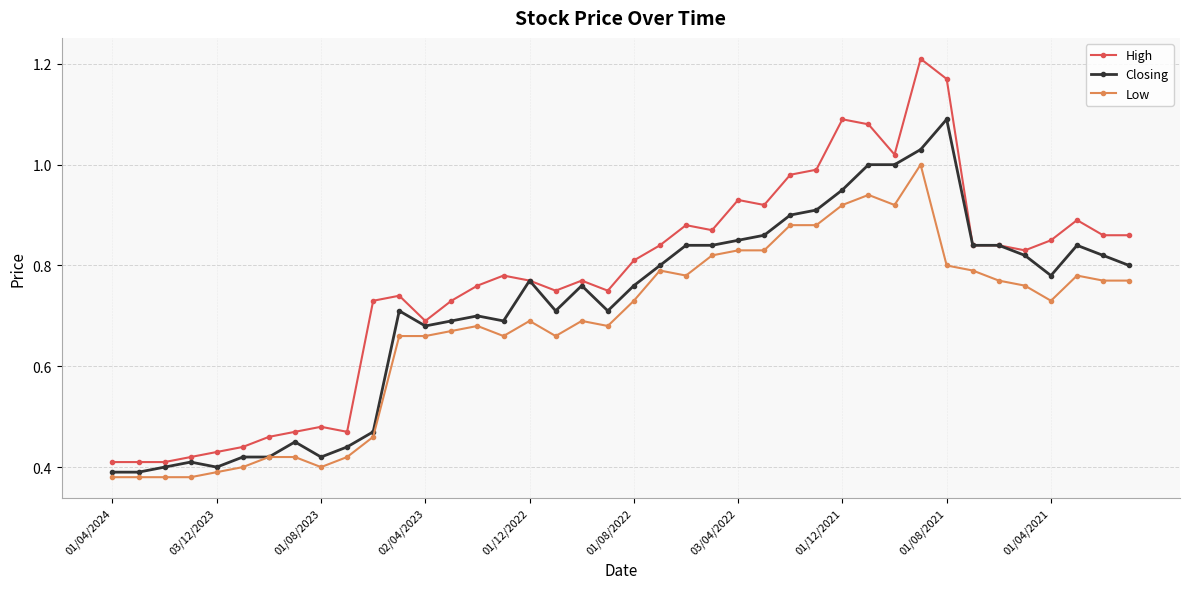

What are all the series names shown in the legend?

High, Closing, Low